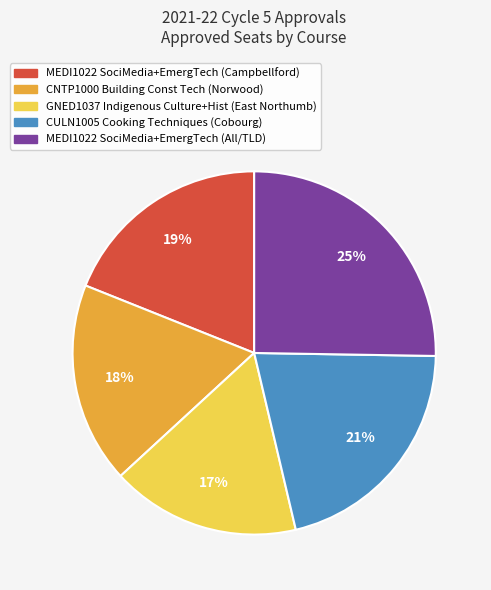

Which category has the smallest portion of the pie?

GNED1037 Indigenous Culture+Hist (East Northumb)